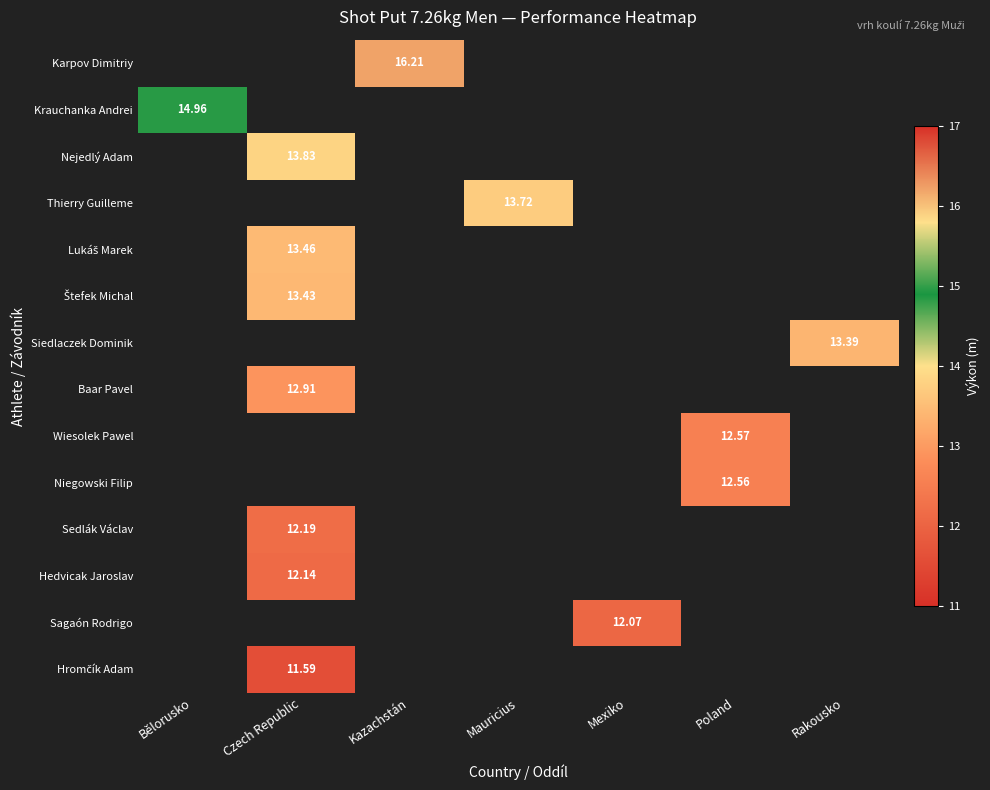

What is the smallest value displayed?

11.6